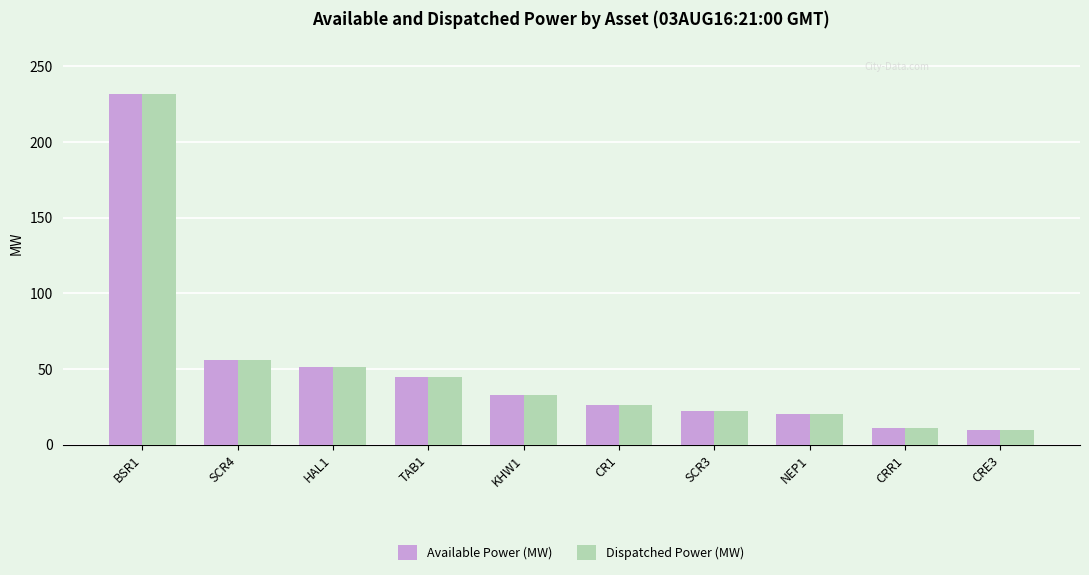

How many distinct data groups are displayed?

2